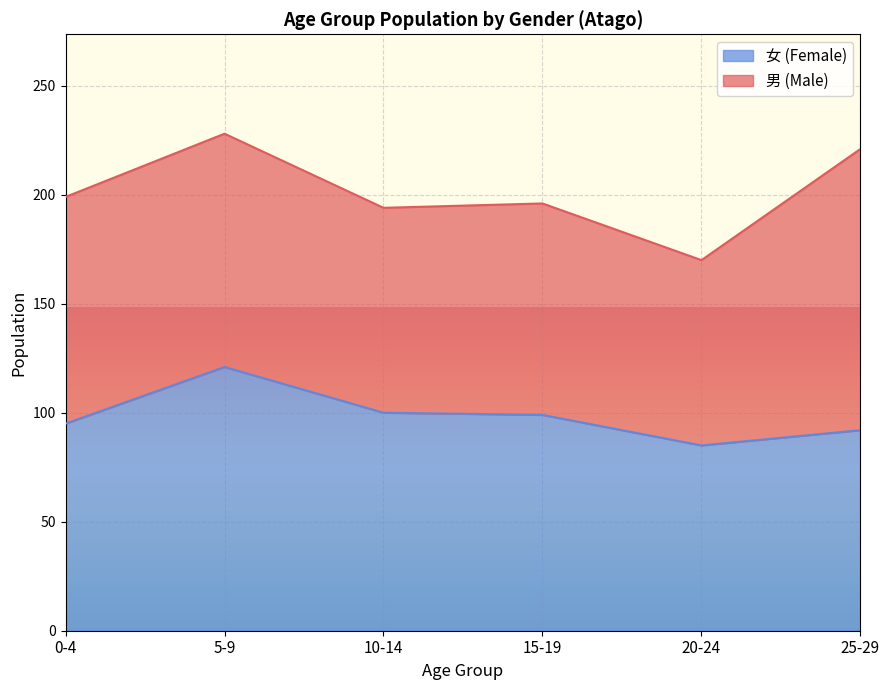

Count the number of values greater than 99.

2